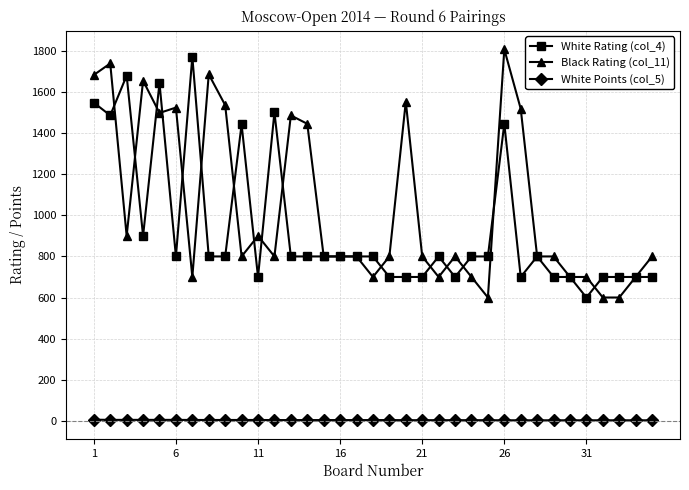

Which series has the largest total across all categories?

Black Rating (col_11)